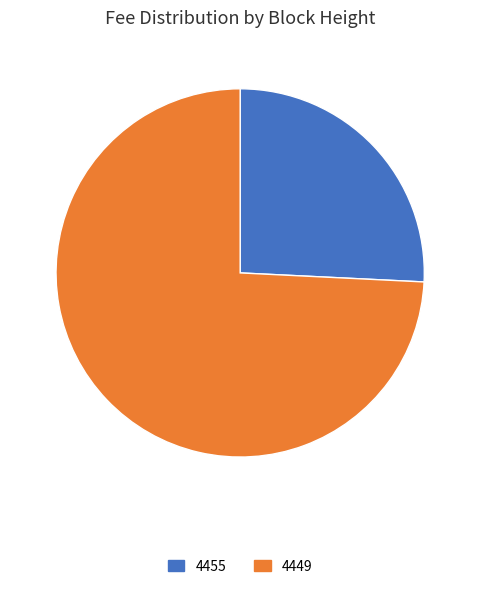

Is 4455 the majority of the pie?

No